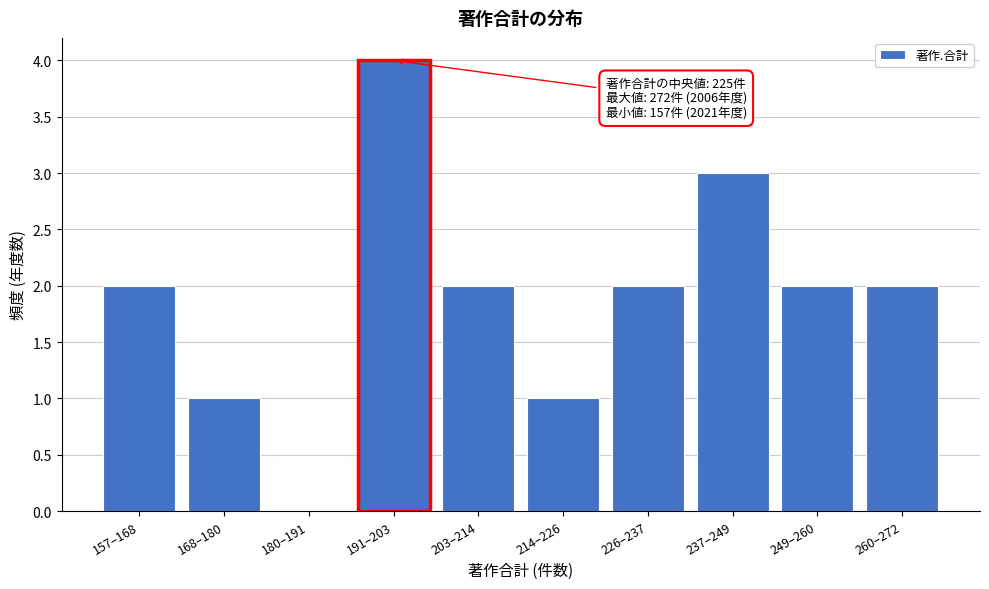

Reading left to right, transcribe all the data shown in this chart.

157–168=2	168–180=1	180–191=0	191–203=4	203–214=2	214–226=1	226–237=2	237–249=3	249–260=2	260–272=2